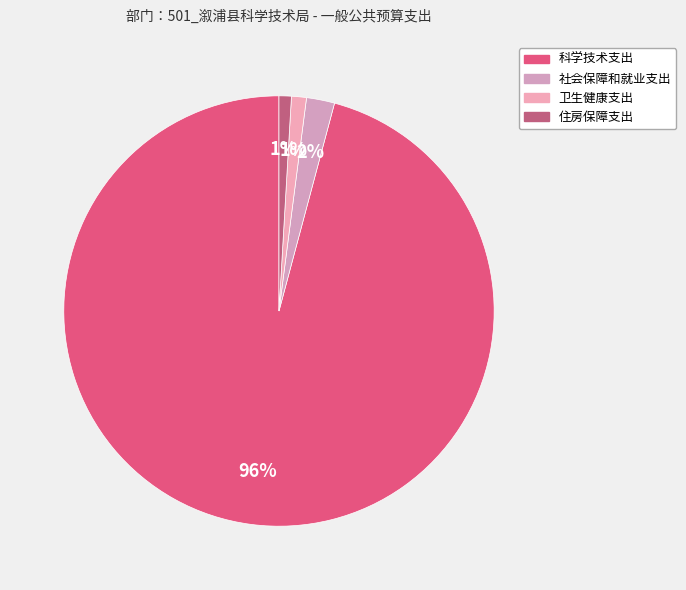

True or false: 住房保障支出 accounts for 11% of the total.

False